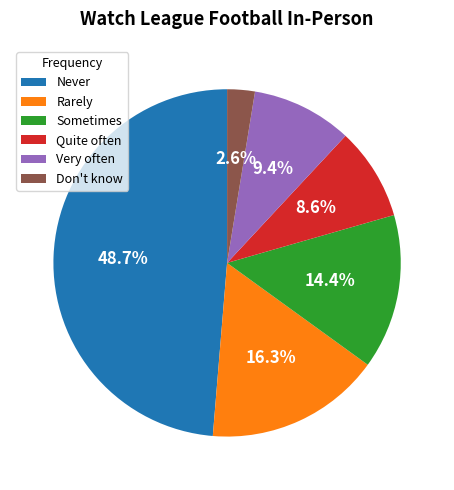

Which category has the biggest portion of the pie?

Never